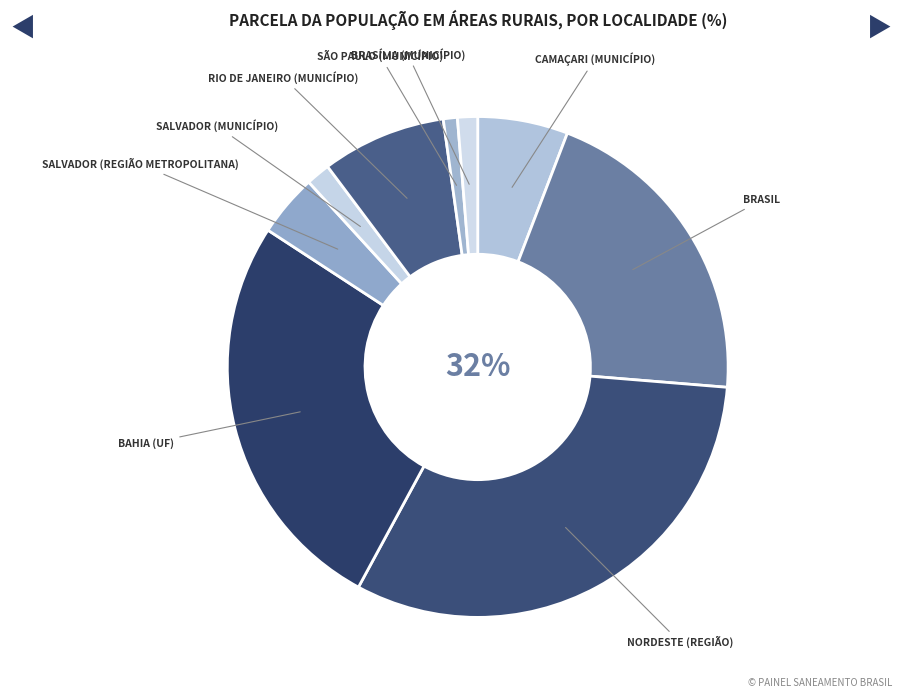

To the nearest percent, what is the average slice percentage?

11%